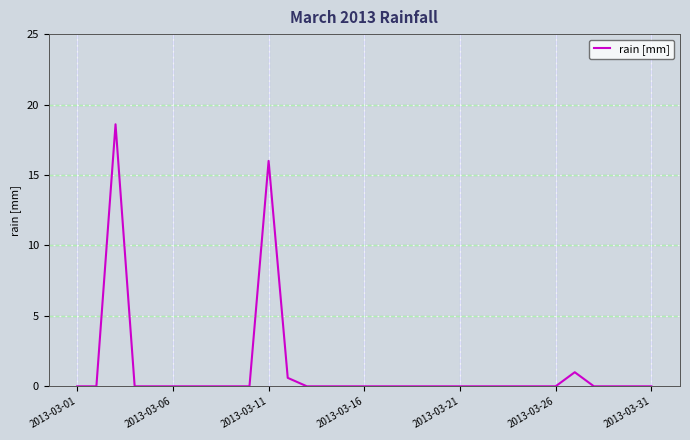

What is the average value?

1.2